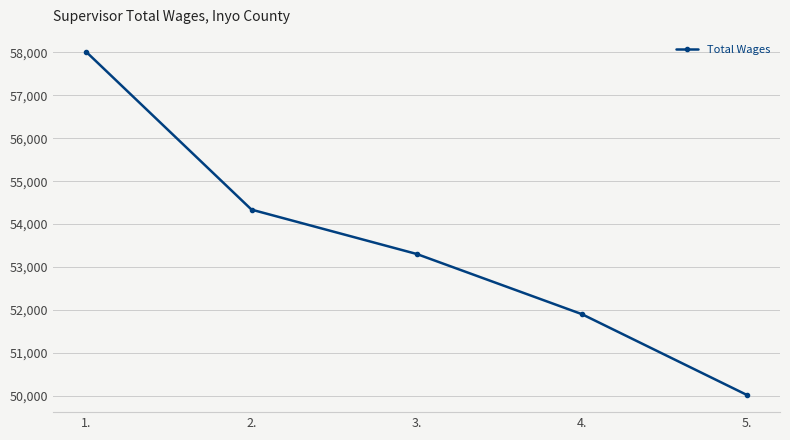

Reading left to right, extract all data points from this chart.

58005	54337	53305	51905	50023